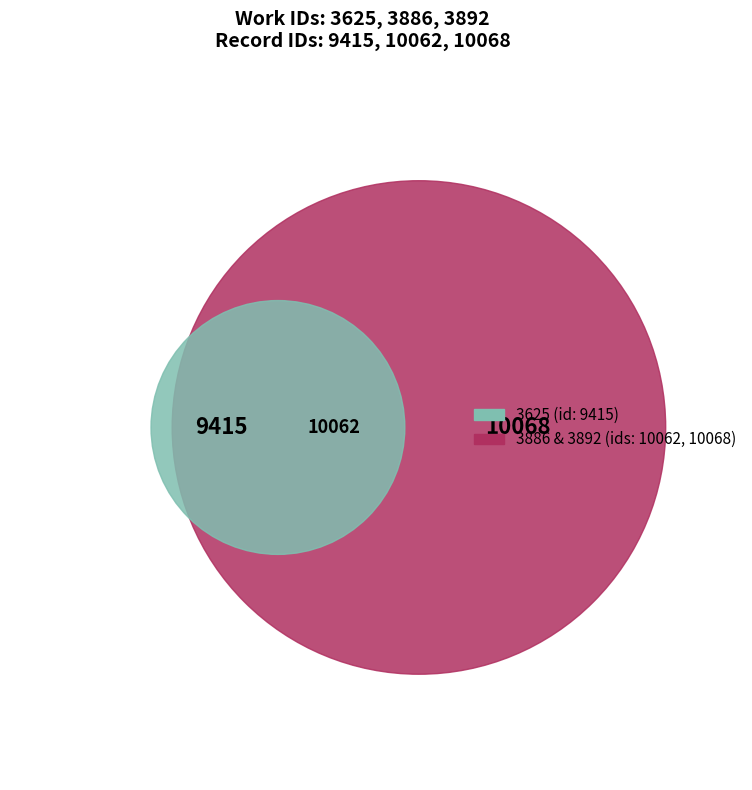

To the nearest percent, what portion does 3892 represent?

34%